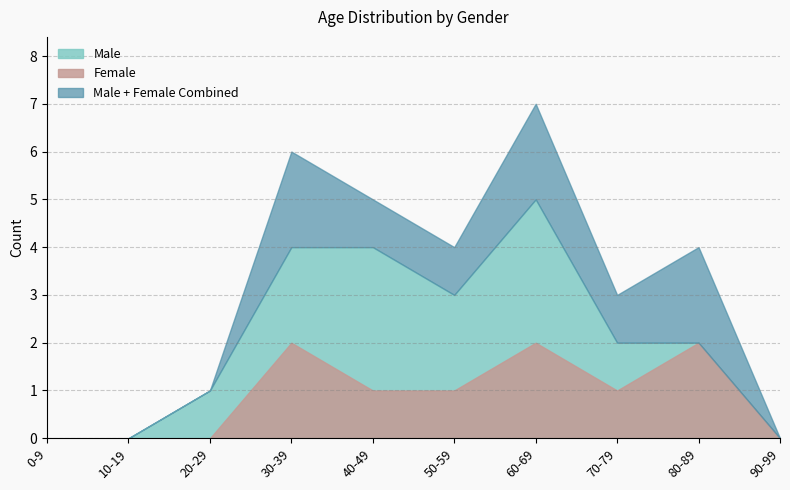

How many data points does each series have?

10